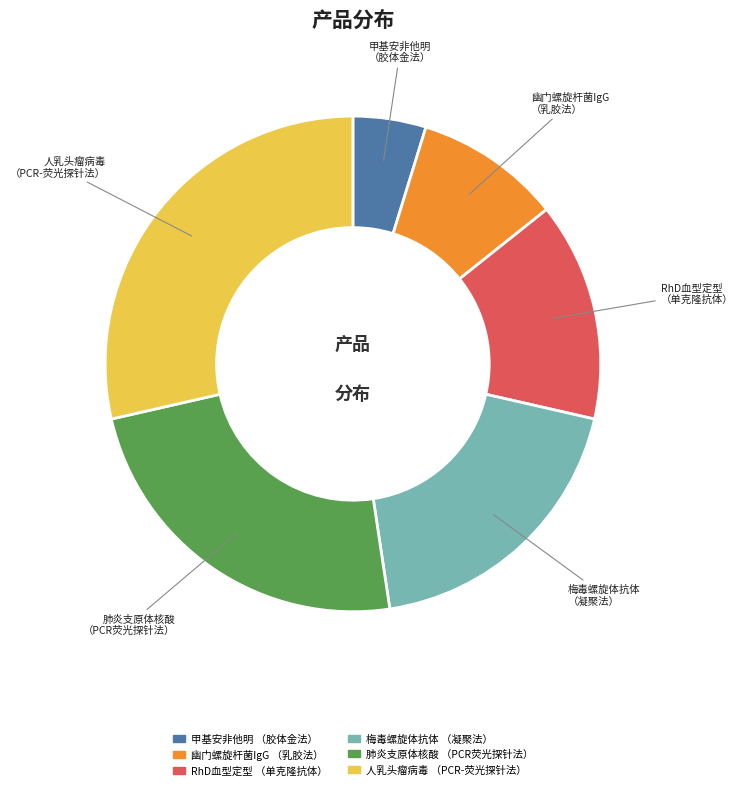

Is the sum of 人乳头瘤病毒 （PCR-荧光探针法） and RhD血型定型 （单克隆抗体） greater than half?

No